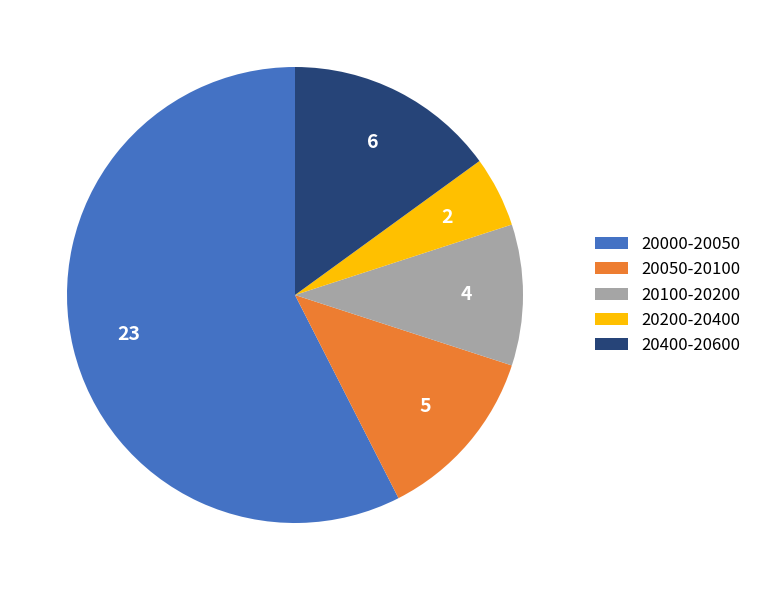

What is the largest slice in the pie chart?

20000-20050